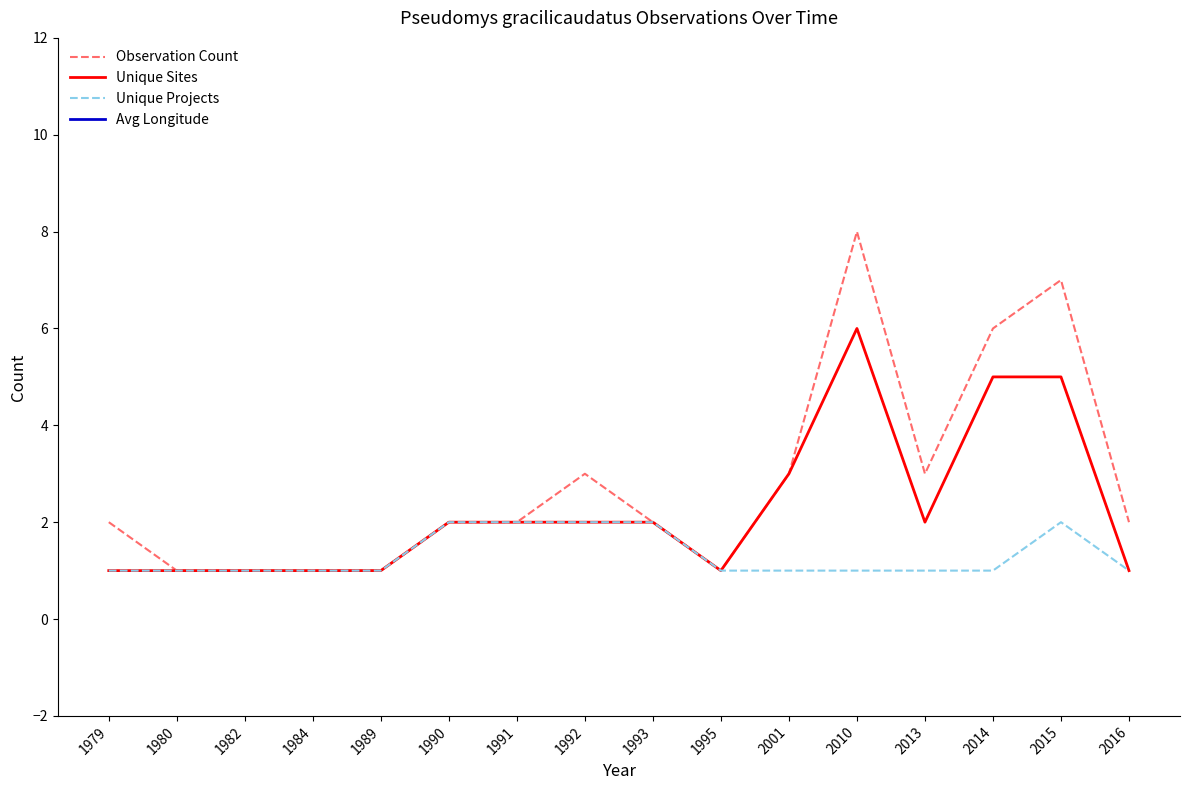

The Unique Sites series shows 1 at 1982. True or false?

False